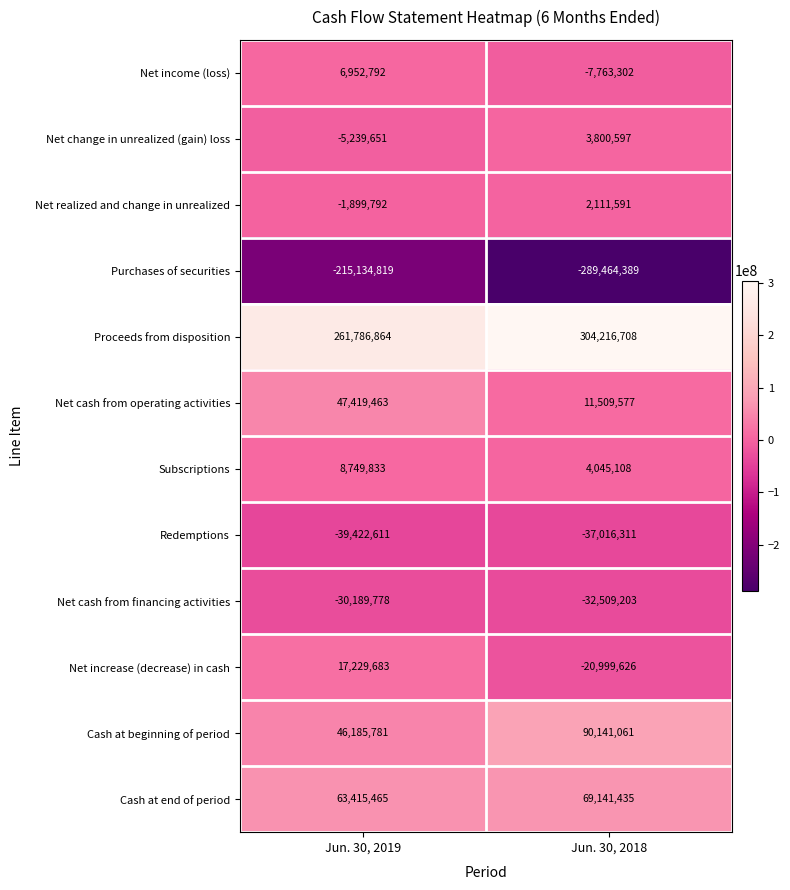

At which category does the chart reach its minimum across all series?

Jun. 30, 2018